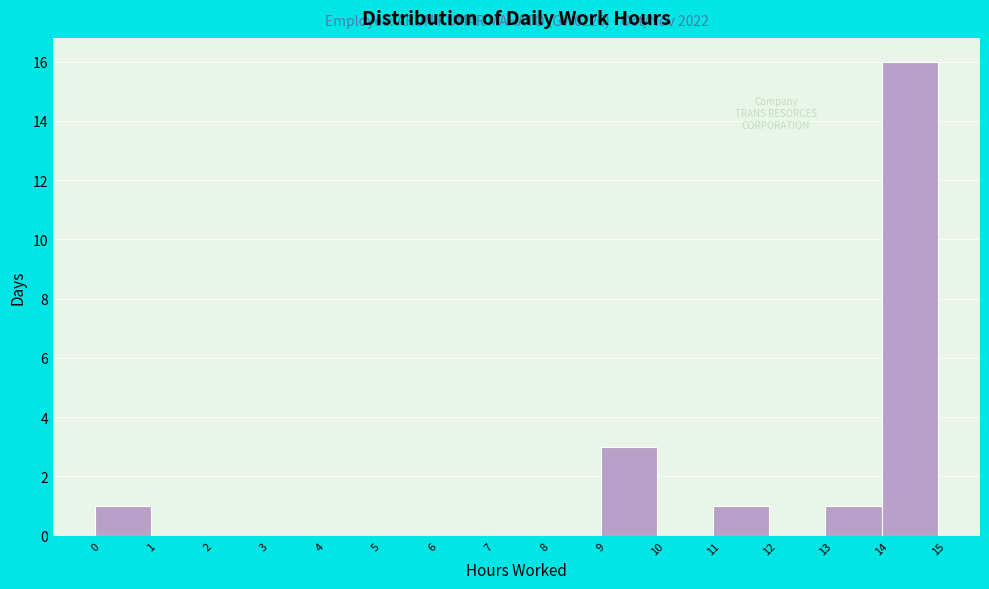

Which range on the x-axis has the tallest bar?

14 to 15